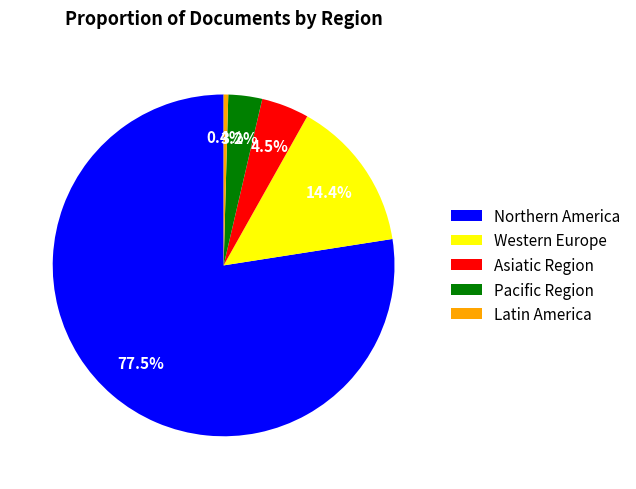

To the nearest percent, what portion does Western Europe represent?

14%